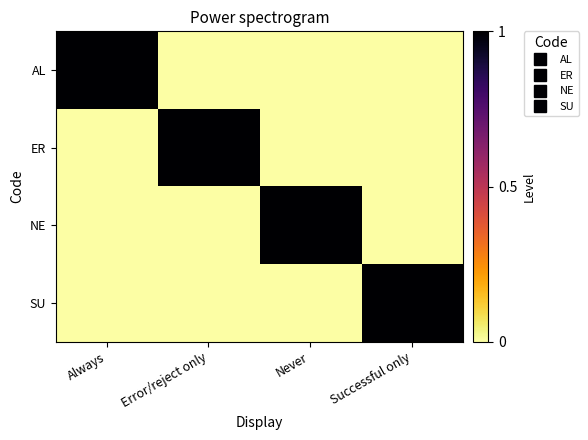

At how many categories does at least one series exceed 0?

4